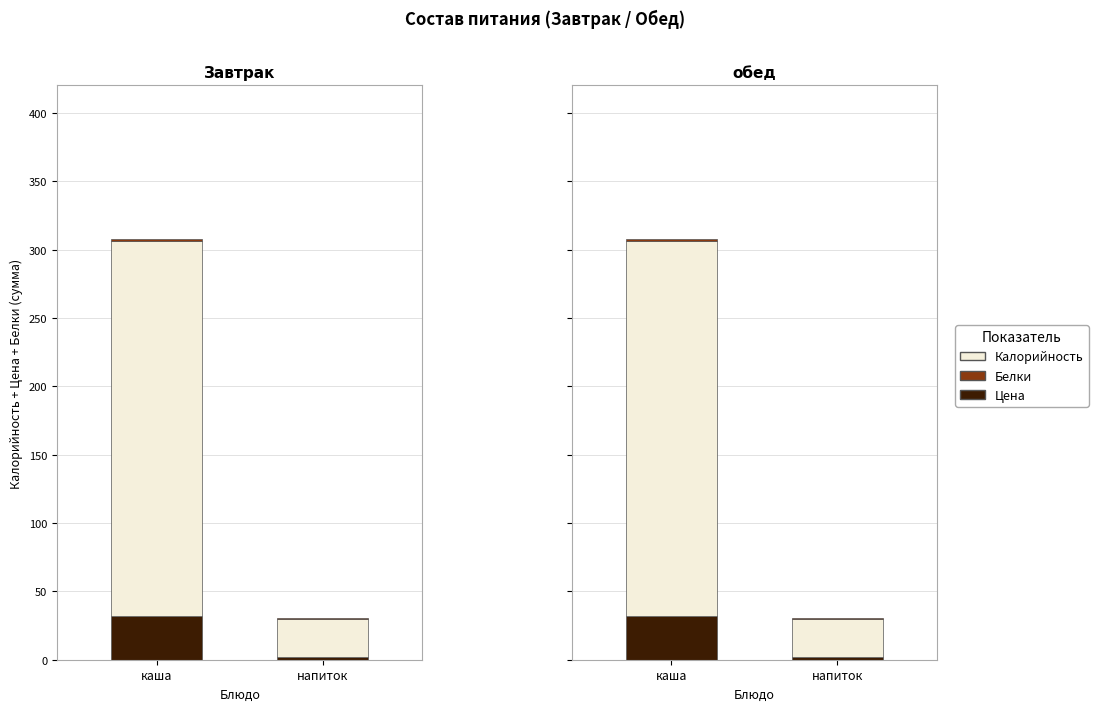

What is the maximum value for Цена?

31.6